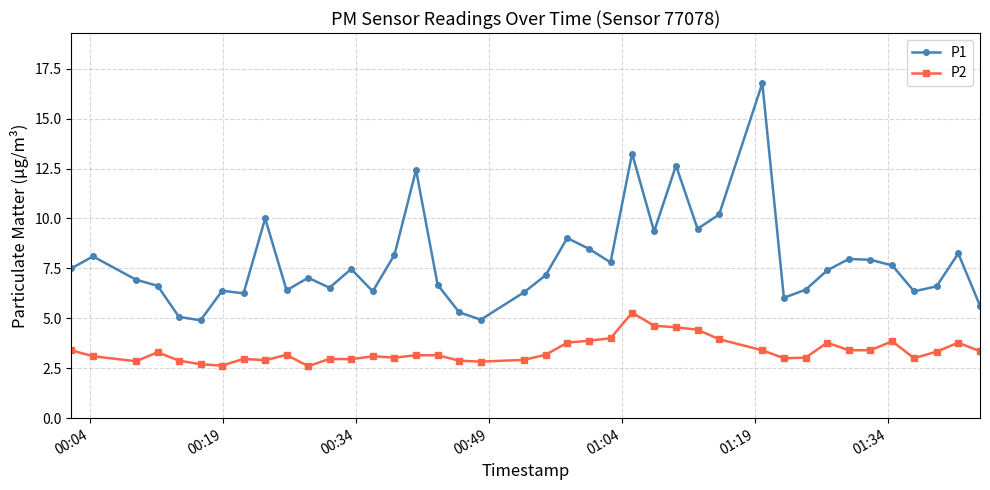

What is the value of the P1 point at the 34th from the left?

8.0